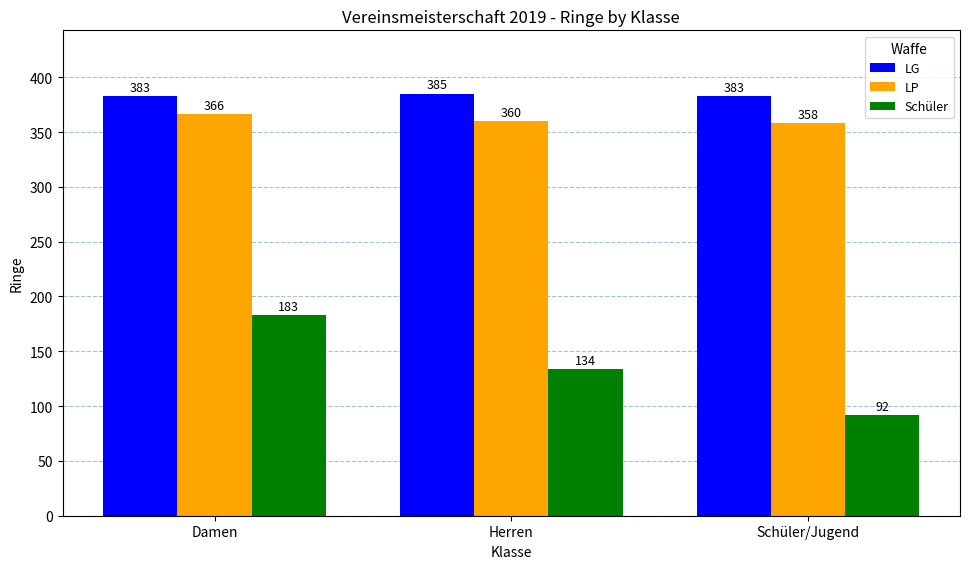

What is the spread (max minus min) of values at Damen?

200